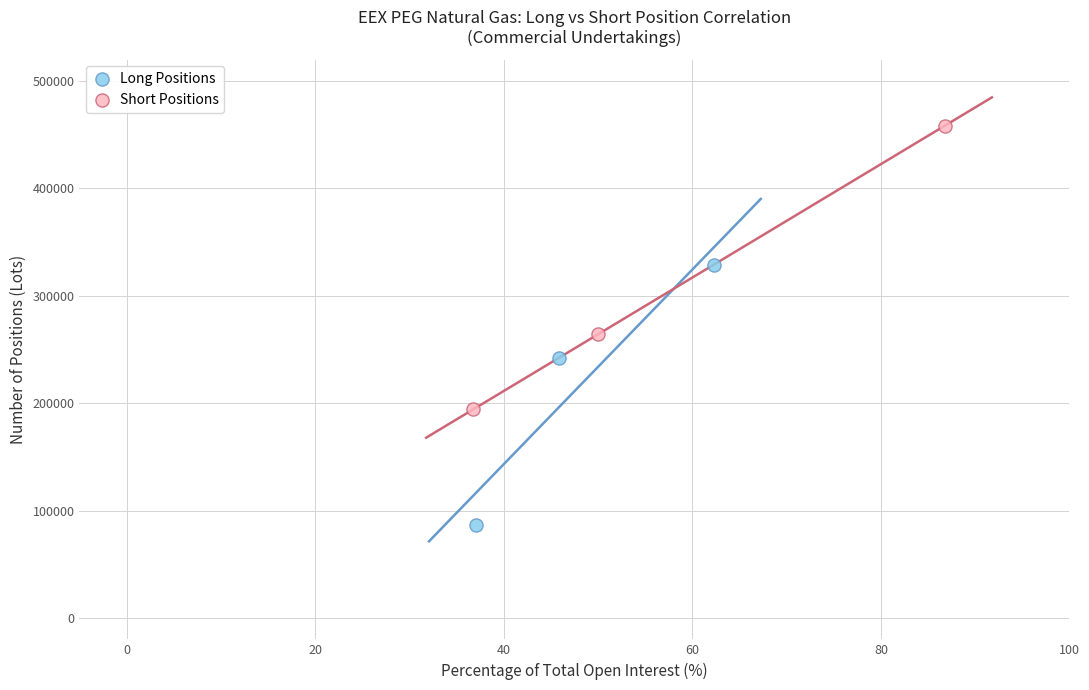

Which series has the widest spread of Y values?

Short Positions